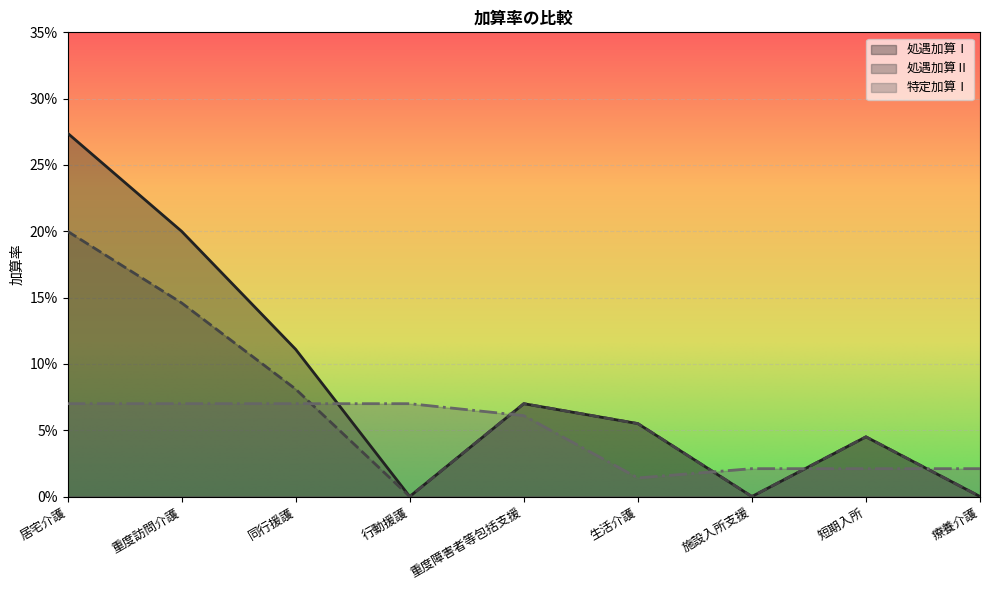

Reading left to right, extract all data points from this chart.

処遇加算Ⅰ: 居宅介護=0.3	重度訪問介護=0.2	同行援護=0.1	行動援護=0.0	重度障害者等包括支援=0.1	生活介護=0.1	施設入所支援=0.0	短期入所=0.0	療養介護=0.0
処遇加算Ⅱ: 居宅介護=0.2	重度訪問介護=0.1	同行援護=0.1	行動援護=0.0	重度障害者等包括支援=0.1	生活介護=0.1	施設入所支援=0.0	短期入所=0.0	療養介護=0.0
特定加算Ⅰ: 居宅介護=0.1	重度訪問介護=0.1	同行援護=0.1	行動援護=0.1	重度障害者等包括支援=0.1	生活介護=0.0	施設入所支援=0.0	短期入所=0.0	療養介護=0.0